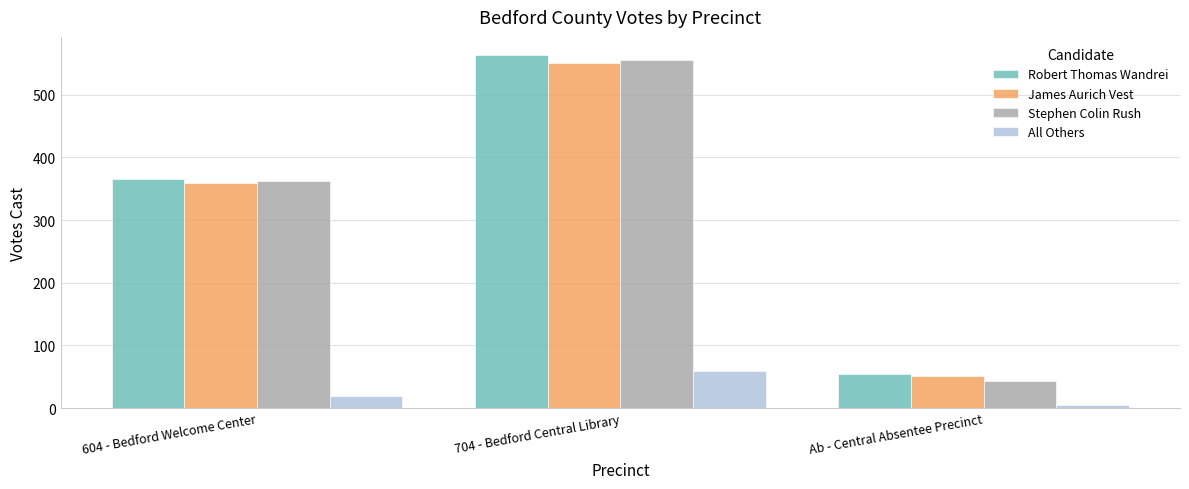

What is the difference between the maximum and second lowest values in the Robert Thomas Wandrei series?

199